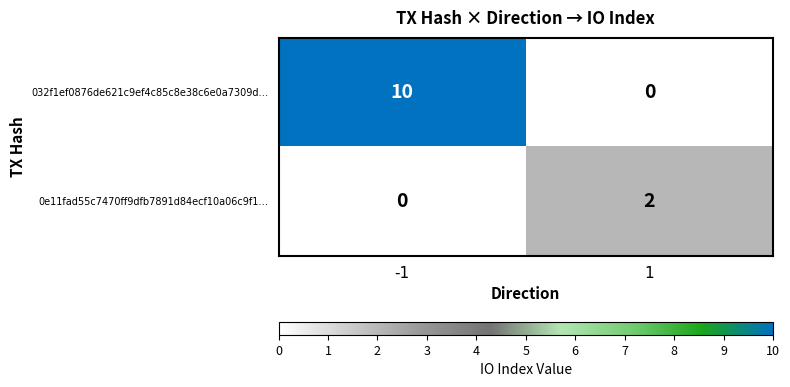

What value does the 032f1ef0876de621c9ef4c85c8e38c6e0a7309d… series have at -1?

10